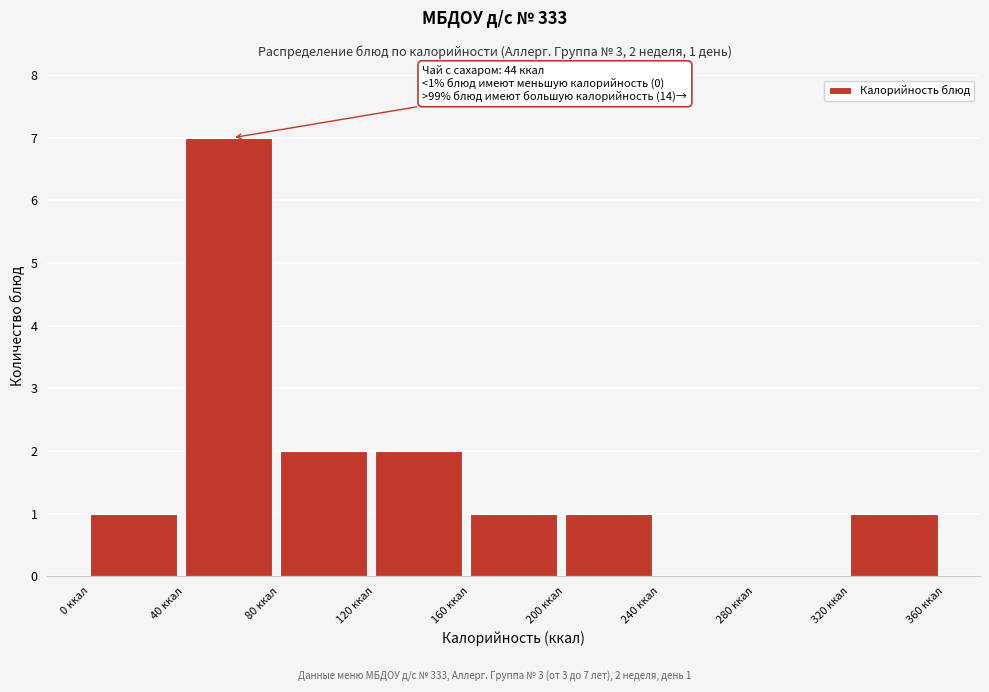

Which range on the x-axis has the tallest bar?

40 to 80